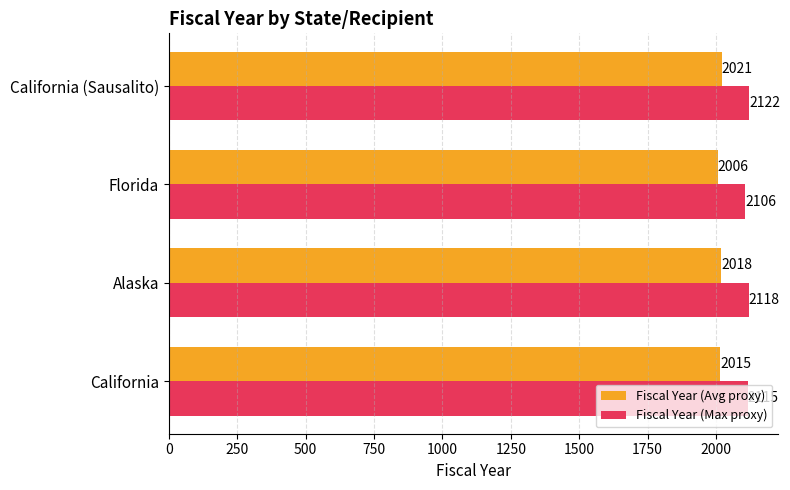

True or false: Fiscal Year (Avg proxy) has a value of 2972.6 at Alaska.

False